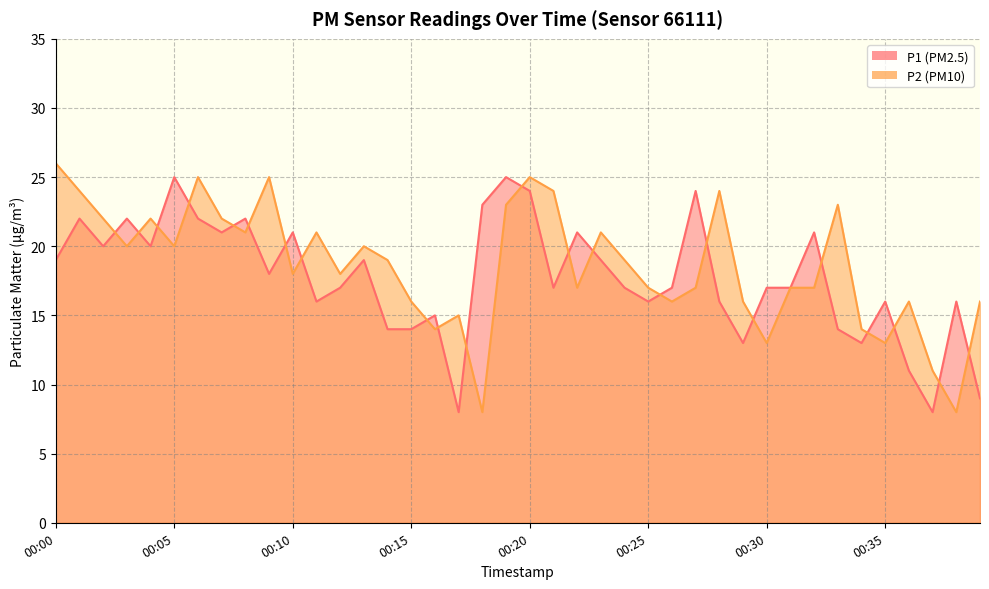

What is the difference between the second highest and minimum values in the P2 series?

17